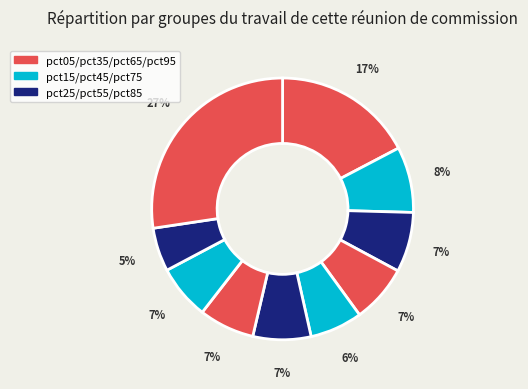

How many segments does this pie chart have?

10